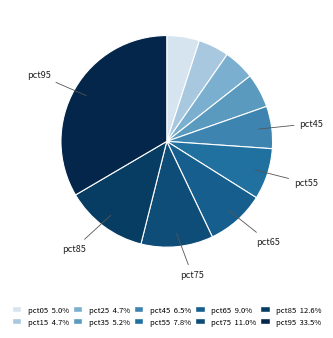

True or false: pct65 accounts for 9% of the total.

True